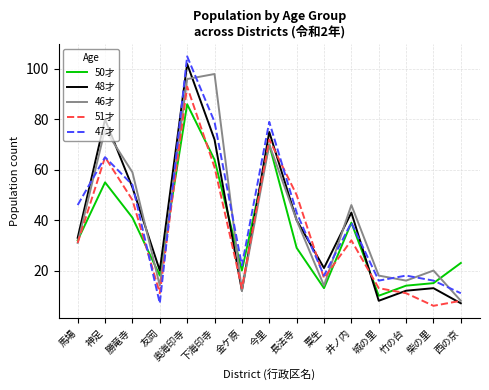

Count the number of categories in the chart.

15